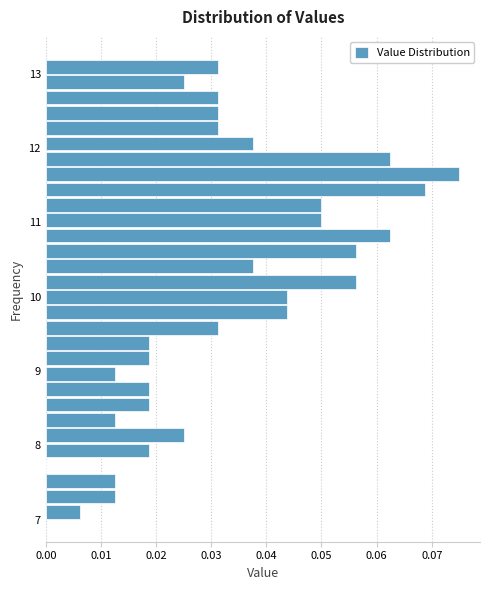

Around what value on the y-axis is the longest bar? Give the approximate position of its centre, as read against the axis.

11.7